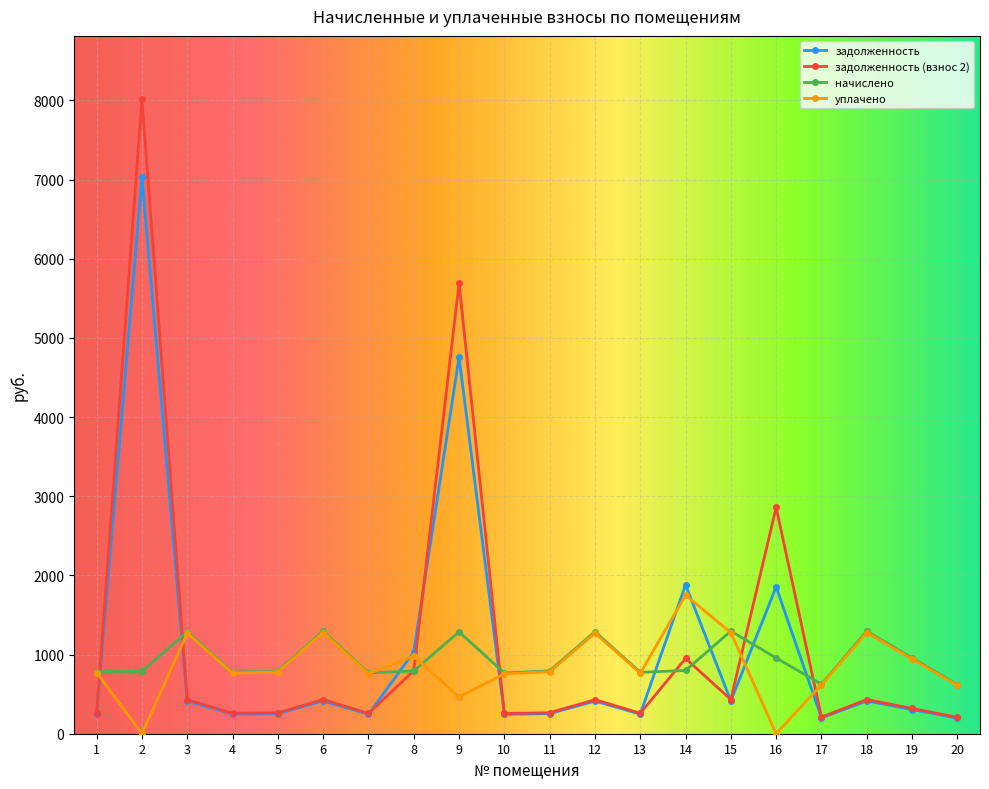

Does the chart display data point markers on the line(s)?

Yes